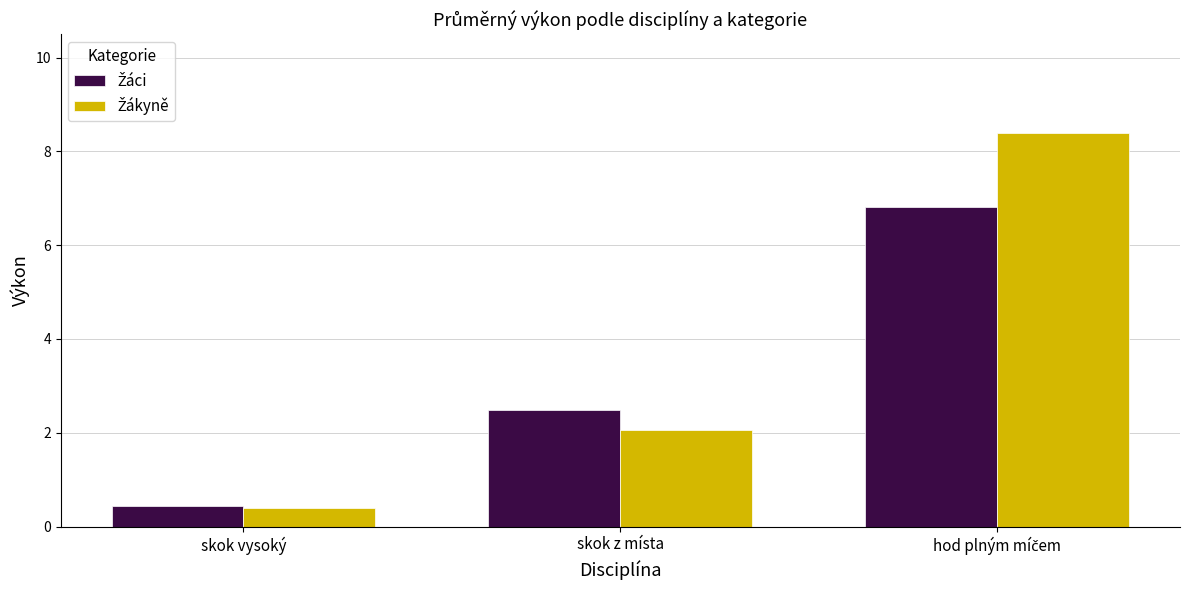

What is the greatest value displayed?

8.4